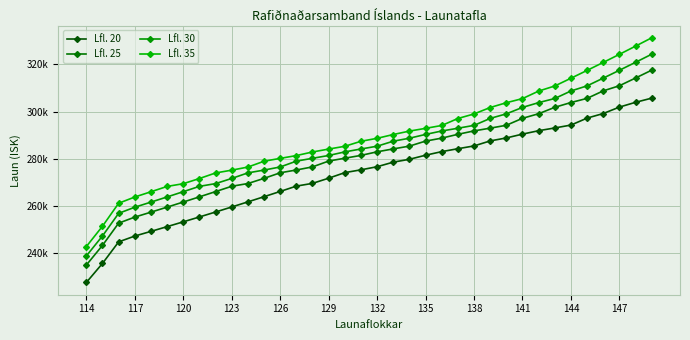

True or false: Lfl. 35 has more than 0 points higher than both neighbors.

False